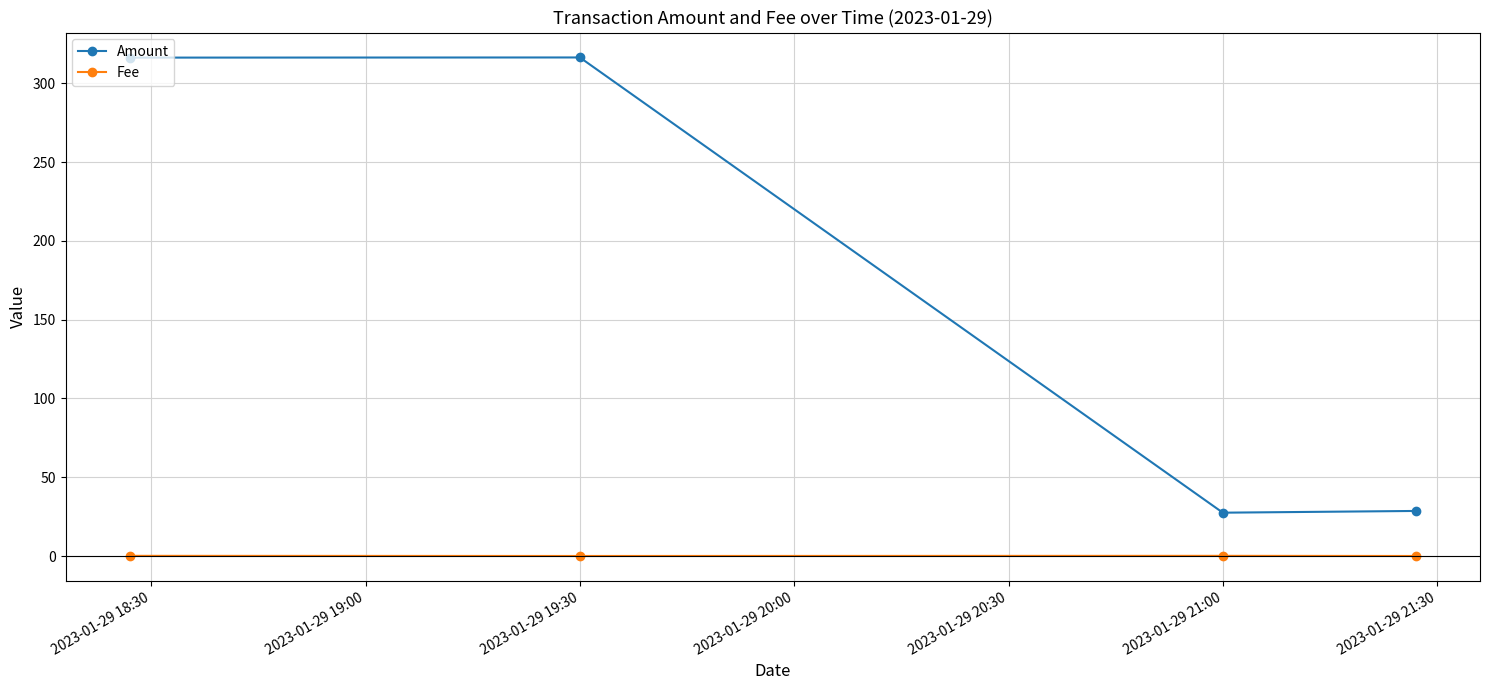

Which series has the largest total across all categories?

Amount